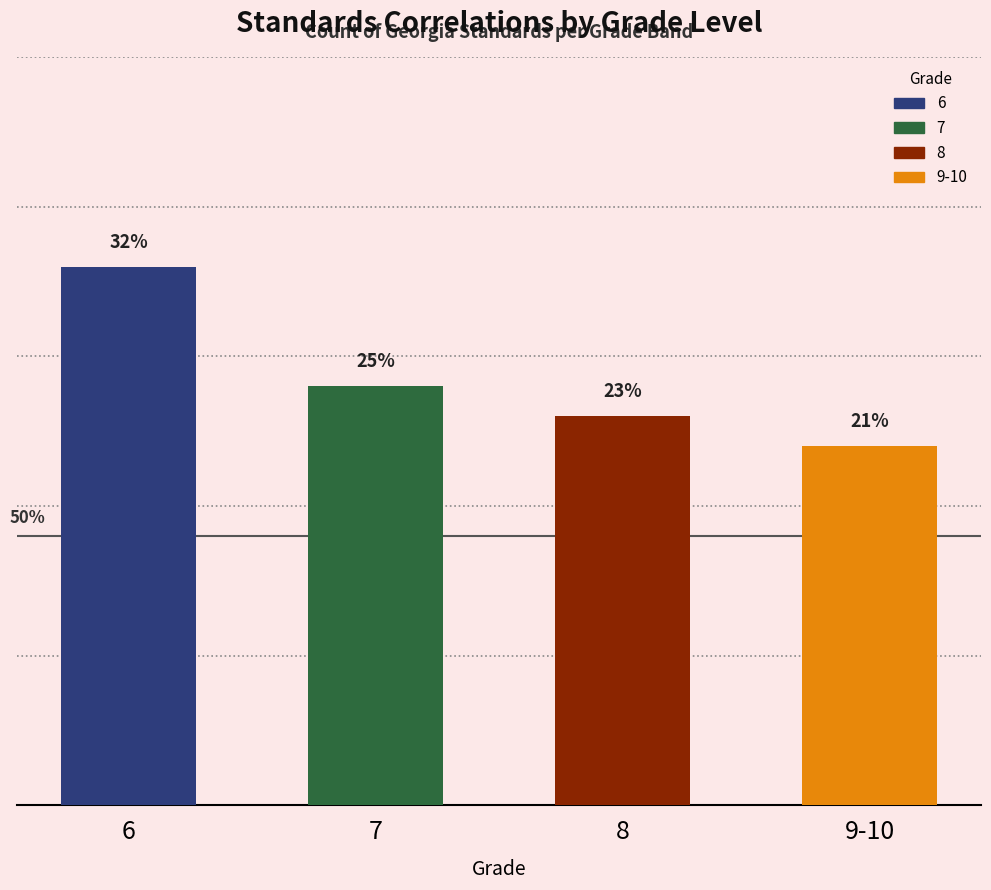

What is the difference between the values at 8 and 7?

1